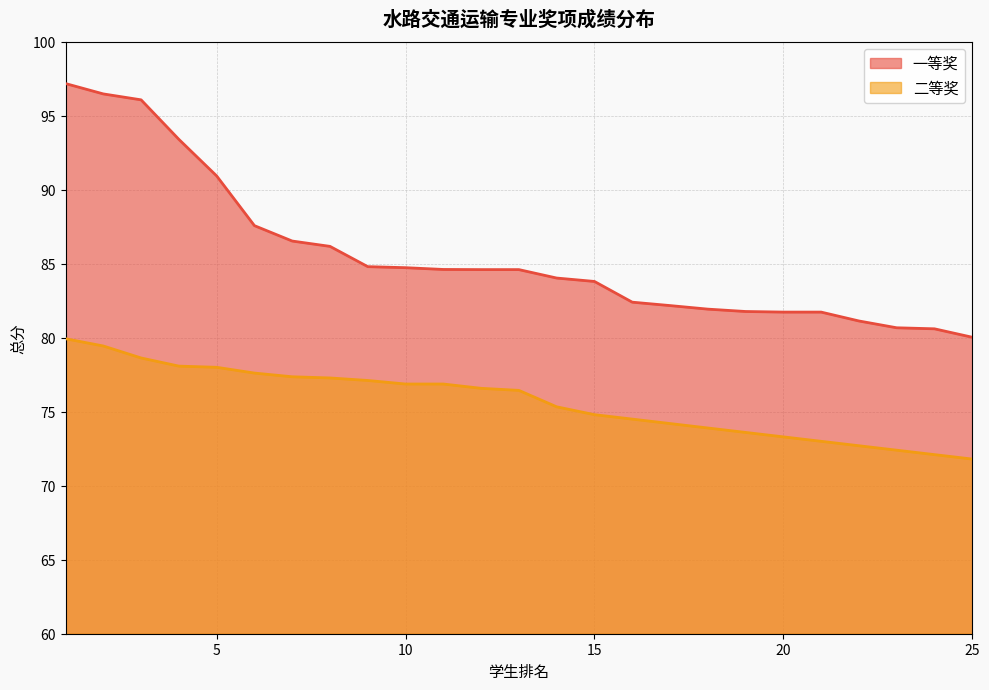

What is the total value across all series at 10?

161.6